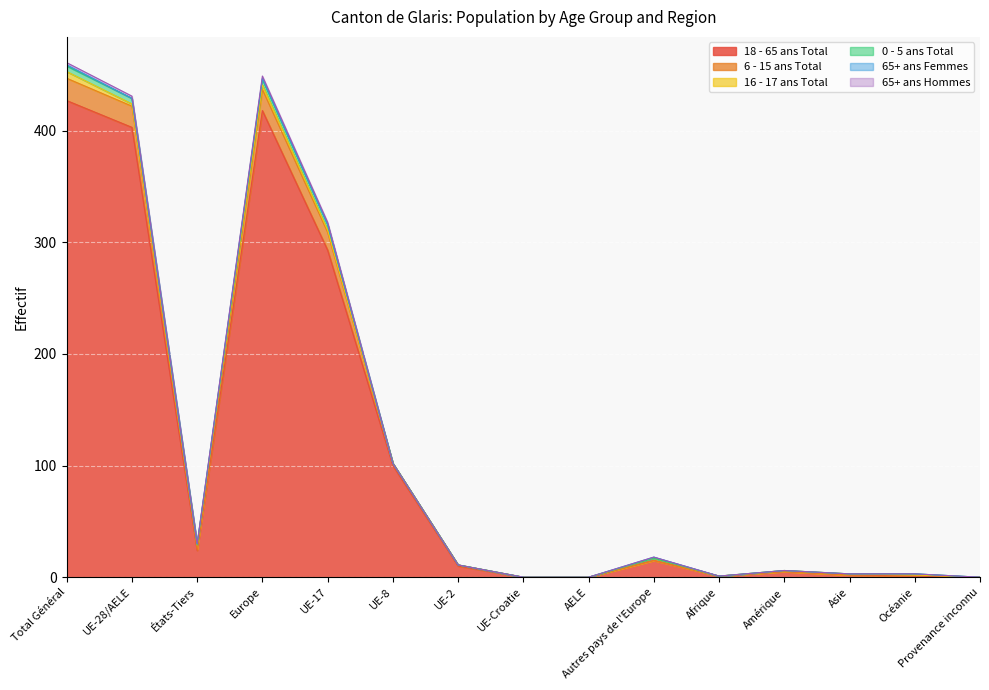

True or false: 18 - 65 ans Total and 0 - 5 ans Total cross at least once.

False